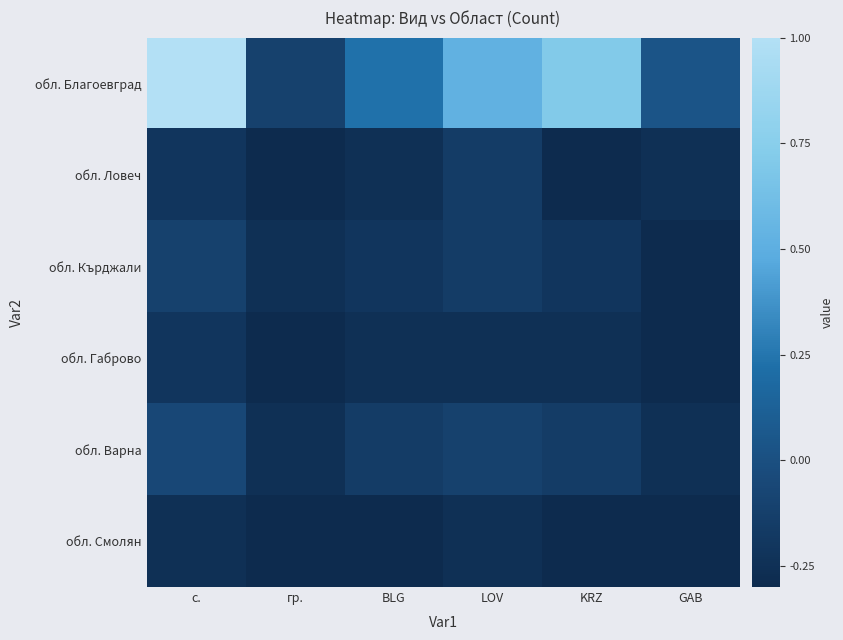

At which category is the sum across all series the highest?

с.